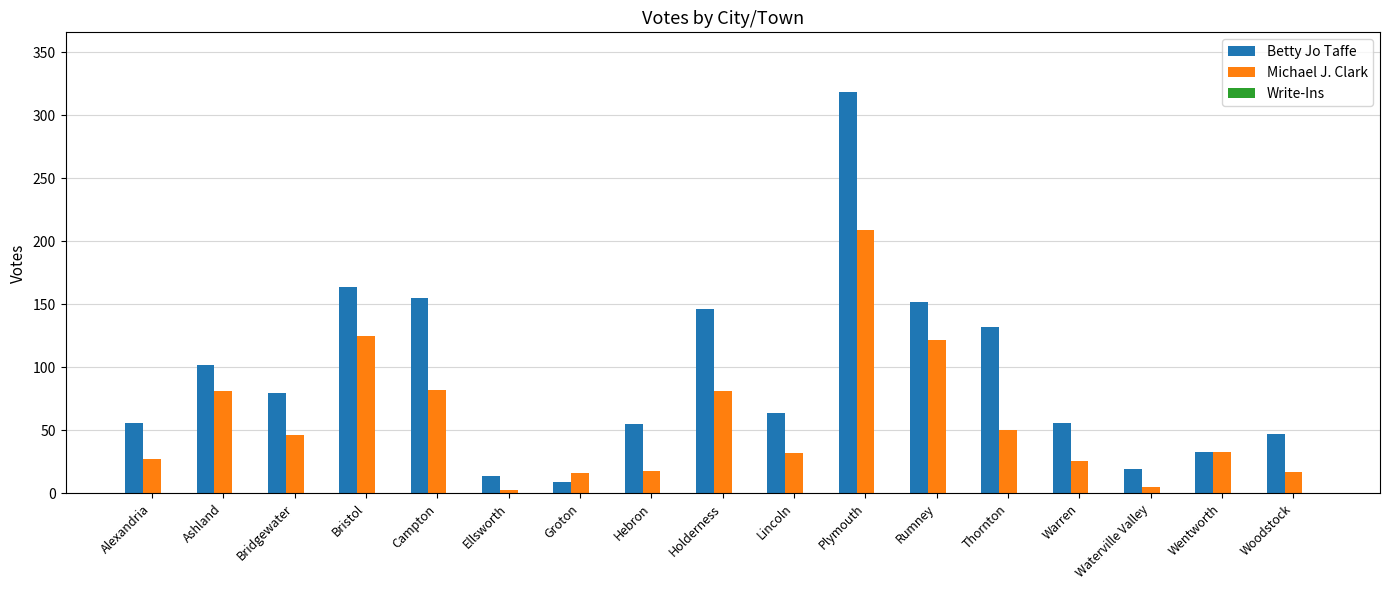

What is the total value across all series at Thornton?

182